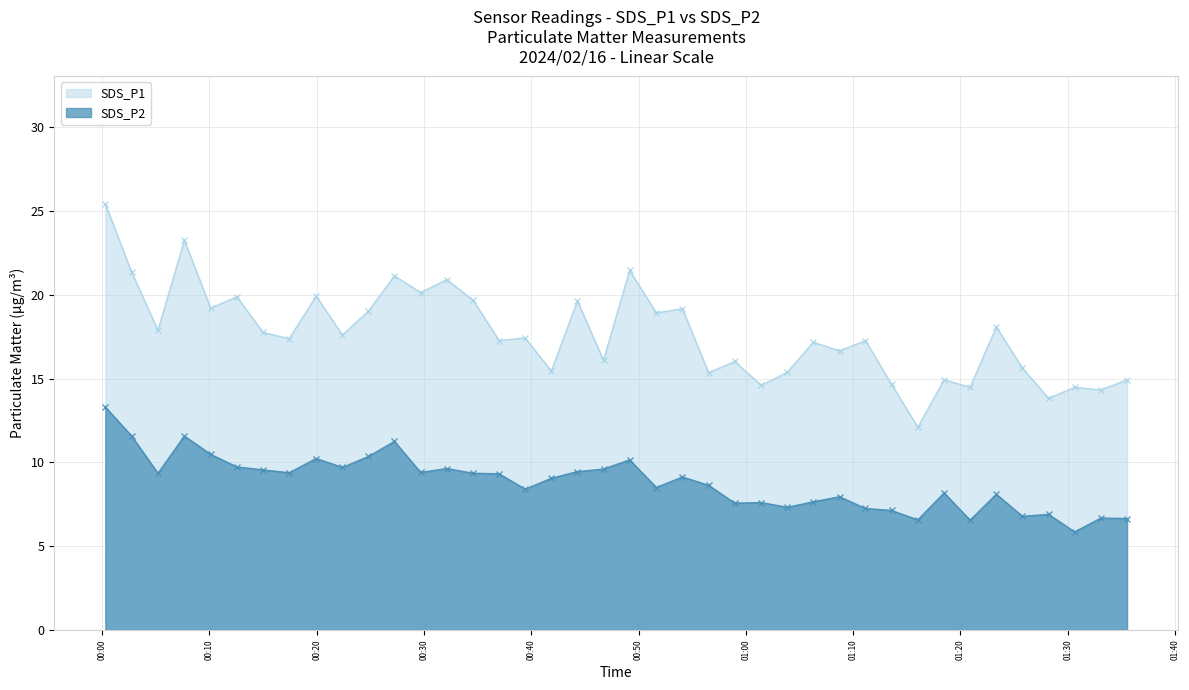

Read the SDS_P2 value at 2024/02/16 00:41:52.

9.1